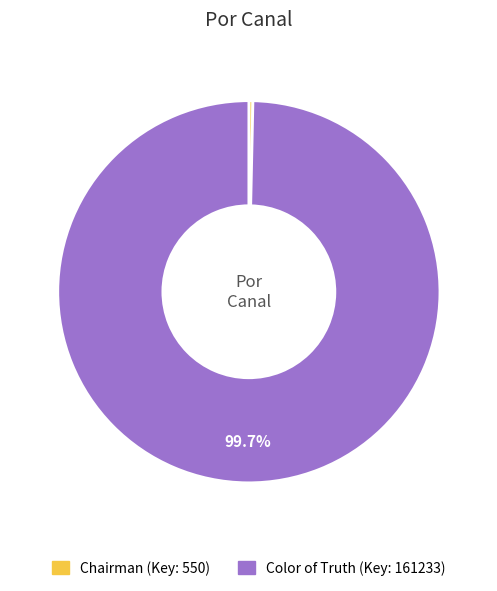

Which category has the biggest portion of the pie?

Color of Truth (Key: 161233)